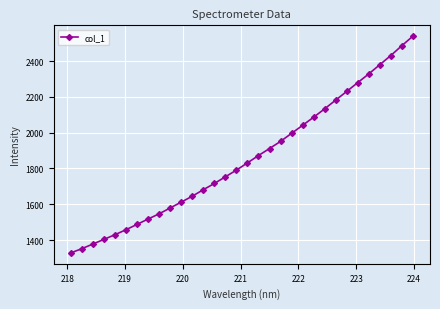

What is the maximum value shown in the chart?

2538.9